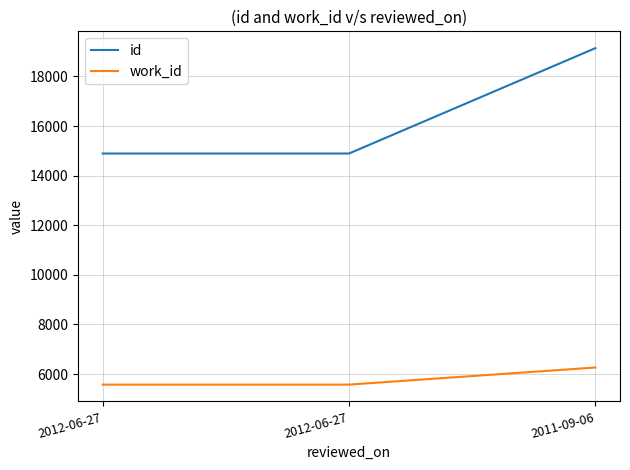

Which label corresponds to the smallest value in the chart?

2012-06-27